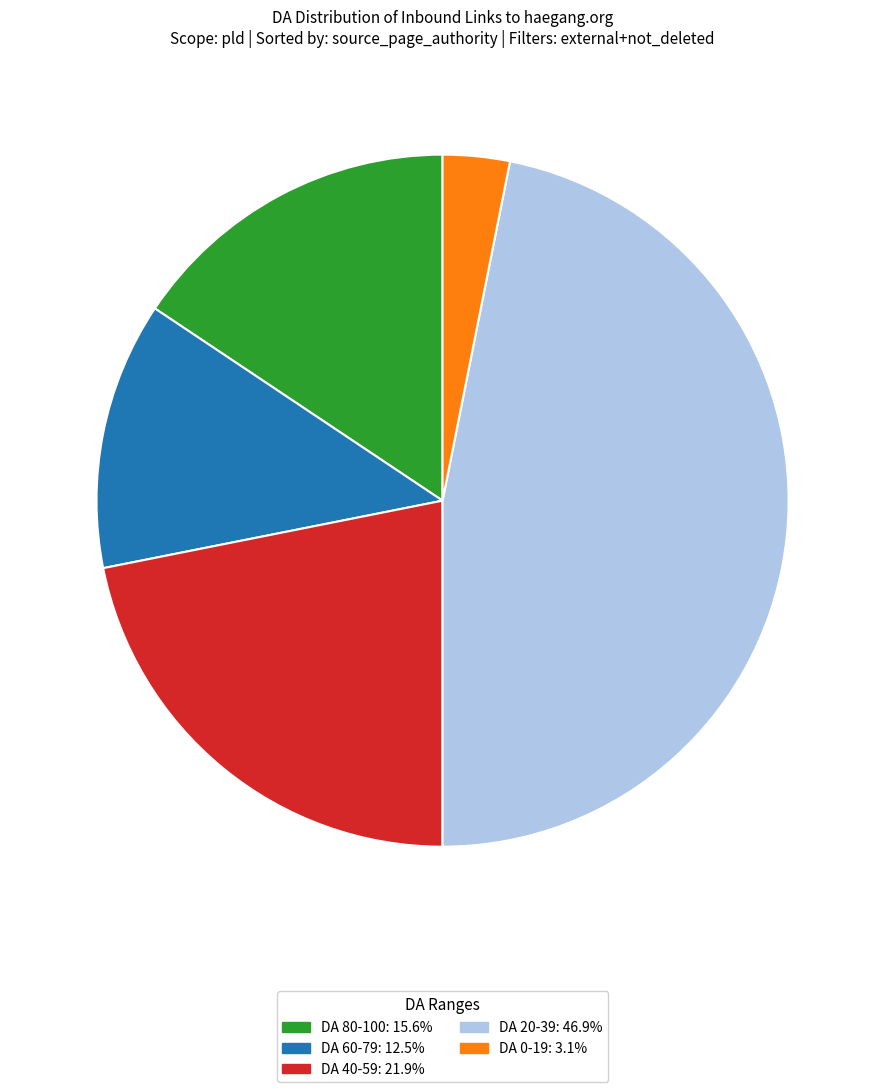

Is there a majority slice in this chart?

No